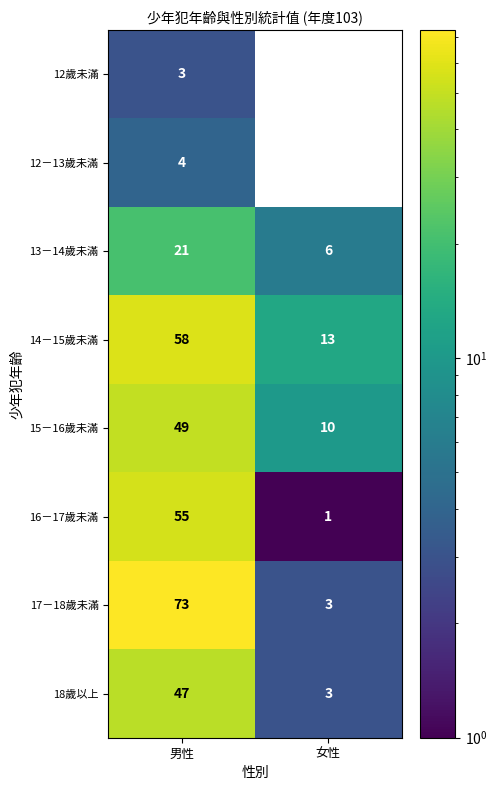

Rank the series at 男性 from highest to lowest value.

17－18歲未滿, 14－15歲未滿, 16－17歲未滿, 15－16歲未滿, 18歲以上, 13－14歲未滿, 12－13歲未滿, 12歲未滿